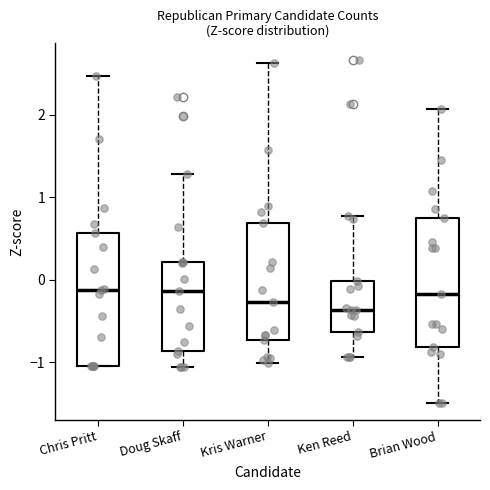

Reading left to right, read every box against the y-axis: the position of its median line, the range the box covers, and the ends of its whiskers. The values are not printed on the chart, so give them approximately, as read against the axis.

Chris Pritt: median -0.1, box -1.1 to 0.6, whiskers -1.1 to 2.5
Doug Skaff: median -0.1, box -0.9 to 0.2, whiskers -1.1 to 1.3
Kris Warner: median -0.3, box -0.7 to 0.7, whiskers -1.0 to 2.6
Ken Reed: median -0.4, box -0.6 to 0.0, whiskers -0.9 to 0.8
Brian Wood: median -0.2, box -0.8 to 0.8, whiskers -1.5 to 2.1